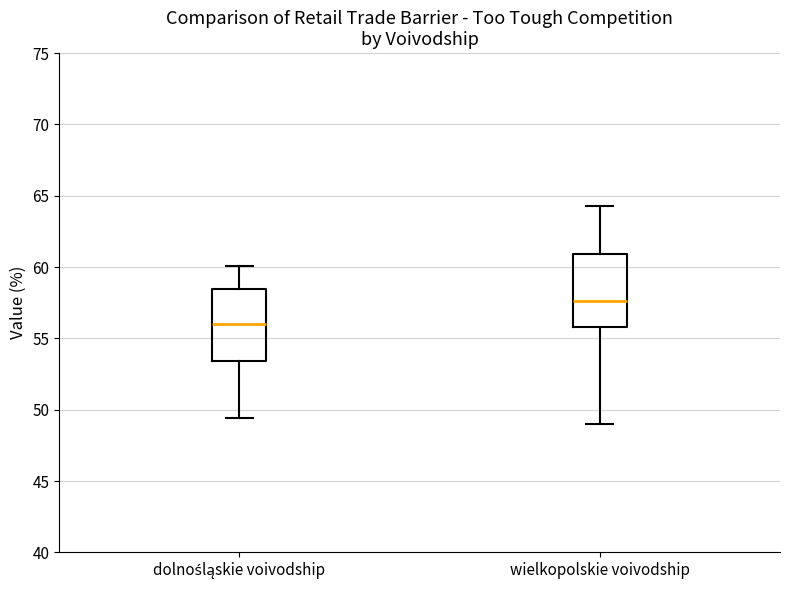

Where is the upper edge of the box for dolnośląskie voivodship on the y-axis? The values are not printed on the chart, so give them approximately, as read against the axis.

58.5